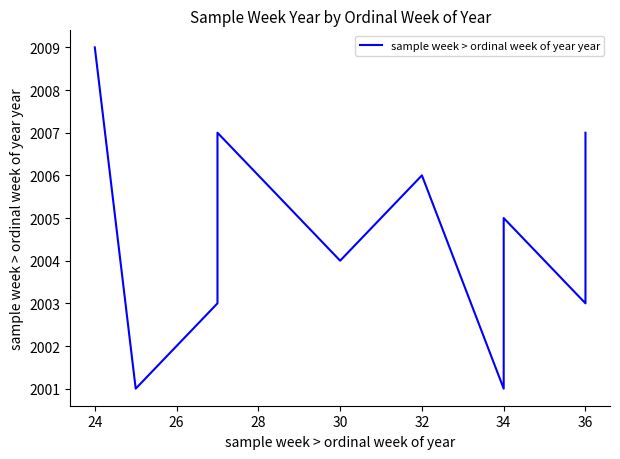

How many distinct data groups are displayed?

1